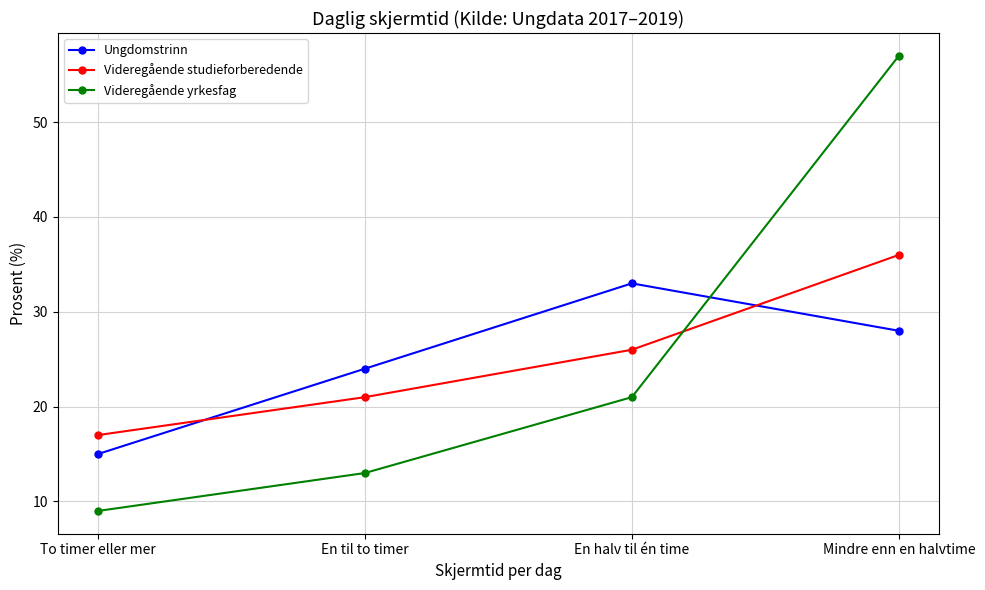

How many data points in Videregående studieforberedende are less than 26?

2